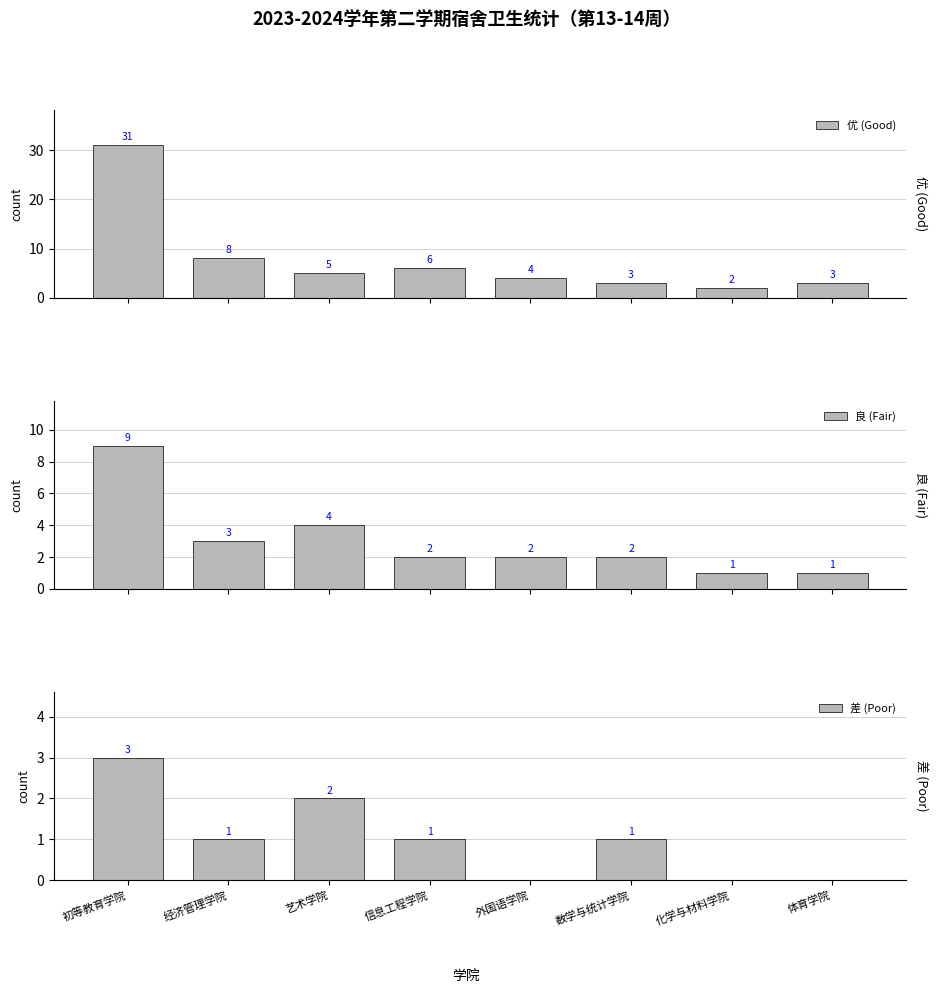

Reading left to right, extract all data points from this chart.

优 (Good): 31	8	5	6	4	3	2	3
良 (Fair): 9	3	4	2	2	2	1	1
差 (Poor): 3	1	2	1	0	1	0	0